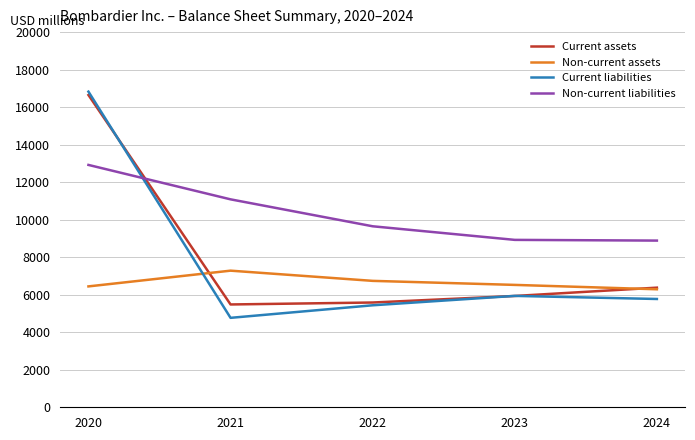

Where do Current assets and Non-current liabilities first cross each other?

2020 and 2021